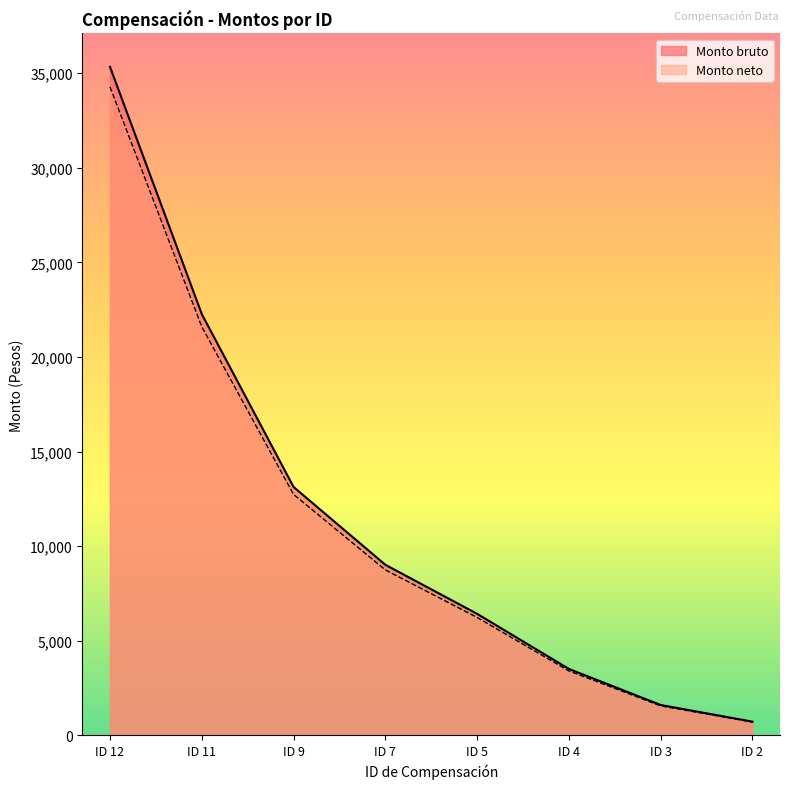

What is the spread (max minus min) of values at ID 5?

192.5